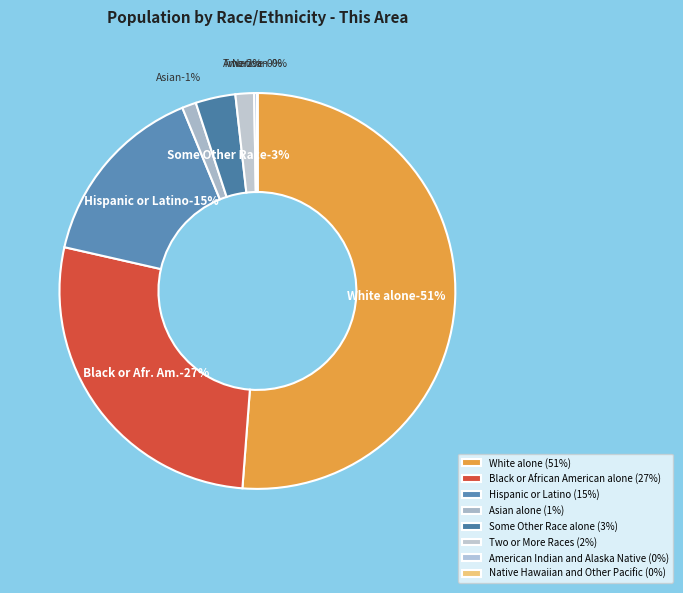

Rank the categories by value from lowest to highest.

Native Hawaiian and Other Pacific, American Indian and Alaska Native, Asian alone, Two or More Races, Some Other Race alone, Hispanic or Latino, Black or African American alone, White alone